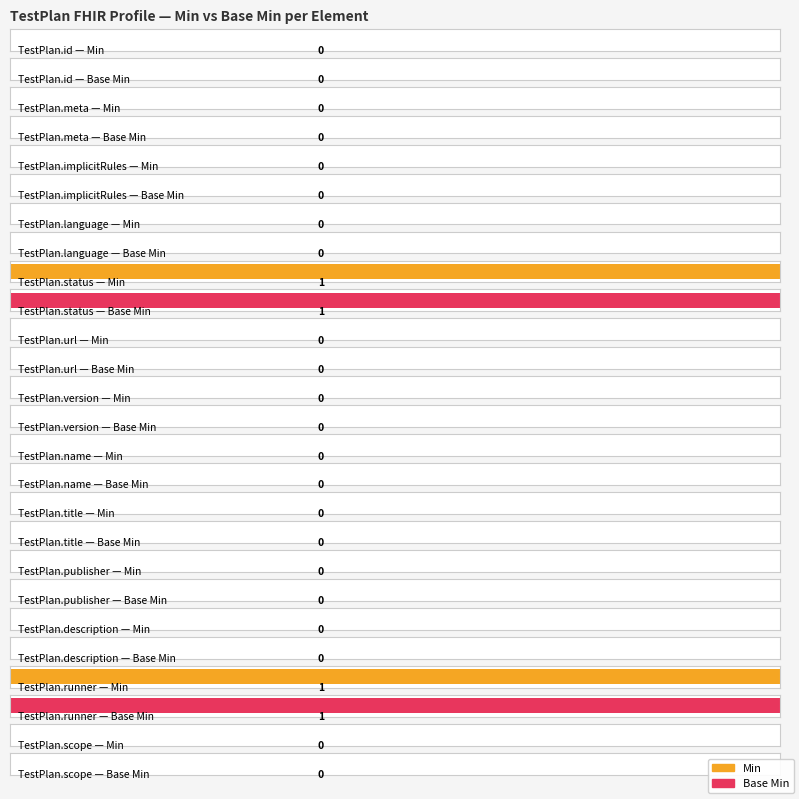

Which series changed the most between TestPlan.id and TestPlan.title?

Min